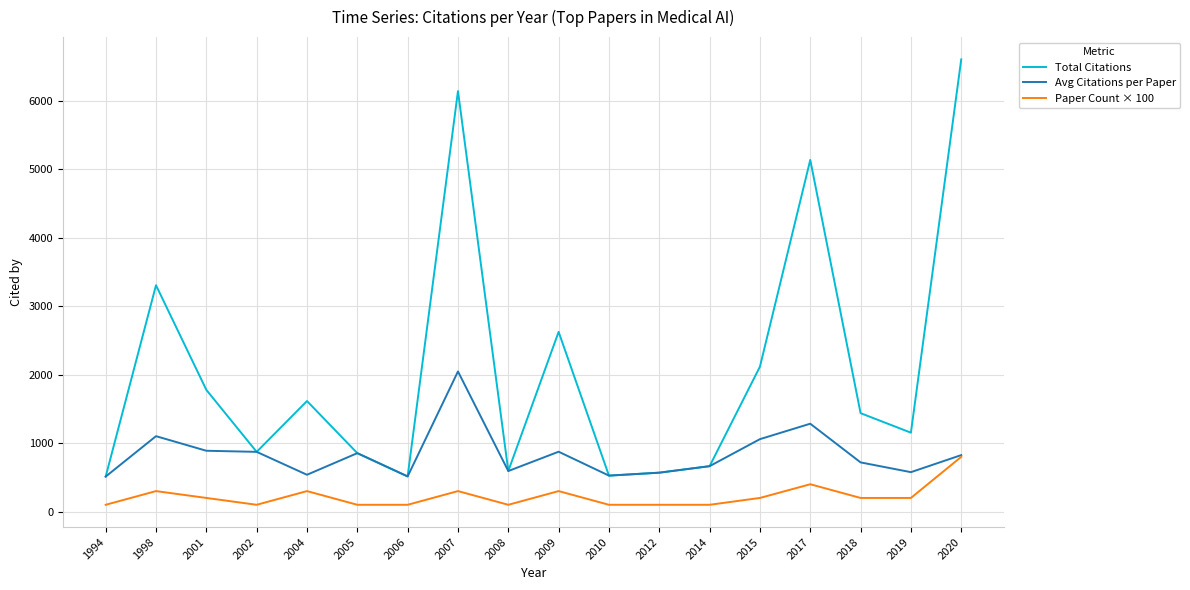

True or false: Total Citations and Paper Count × 100 cross at least once.

False